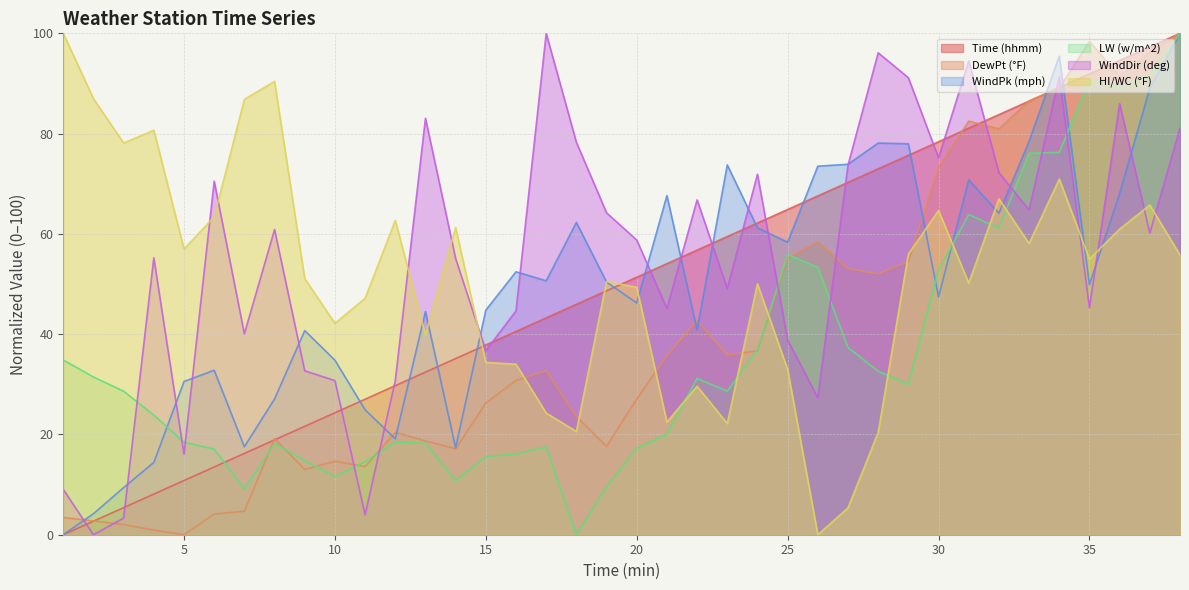

What is the greatest value displayed?

100.0